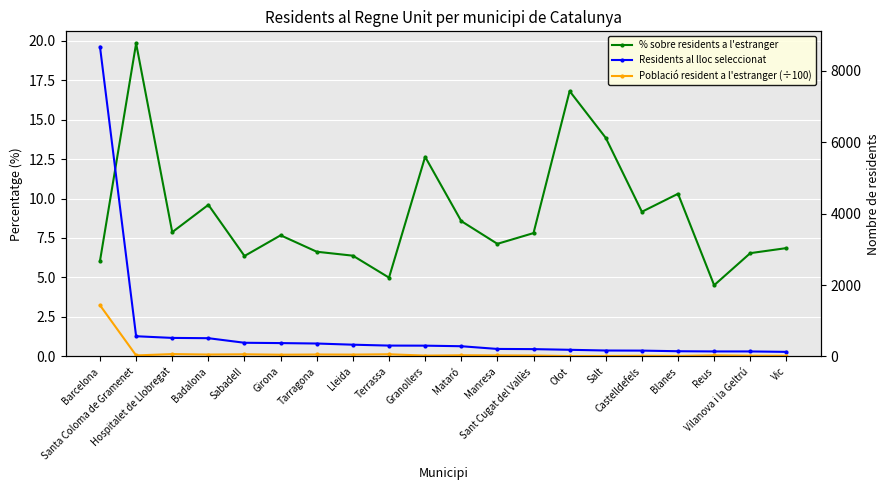

What is the sum of the Residents al lloc seleccionat values at Blanes and Castelldefels?

309.0